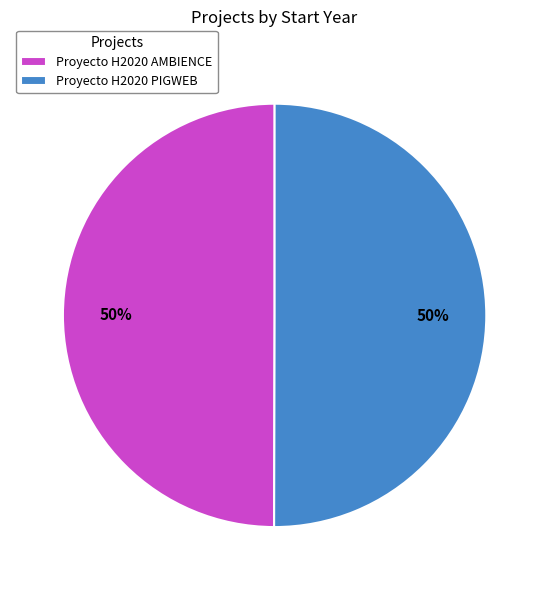

Is it true that Proyecto H2020 AMBIENCE is 50% of the pie?

True